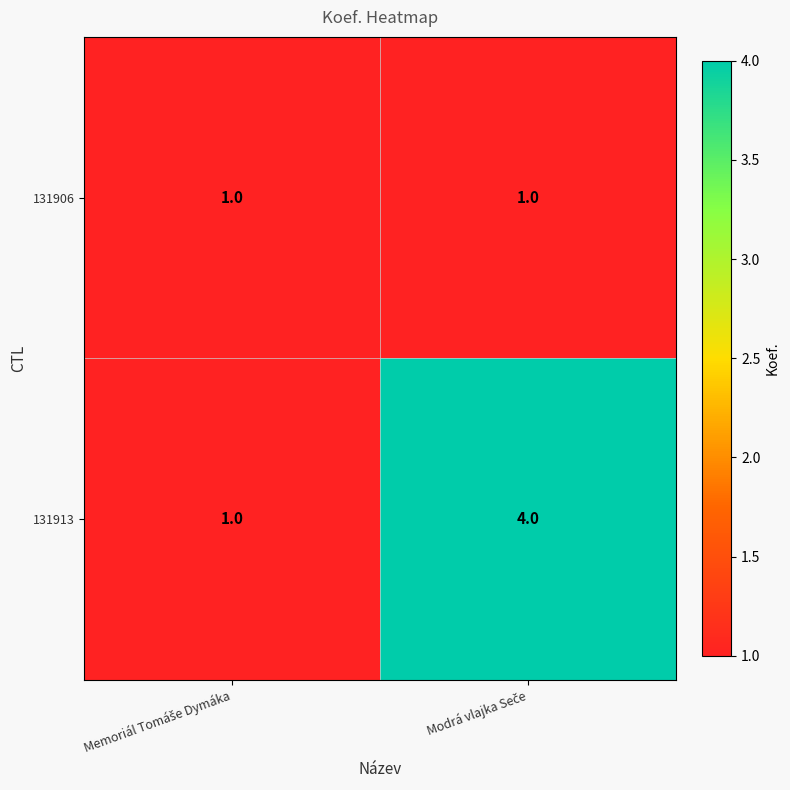

What is the sum of all 131913 values?

5